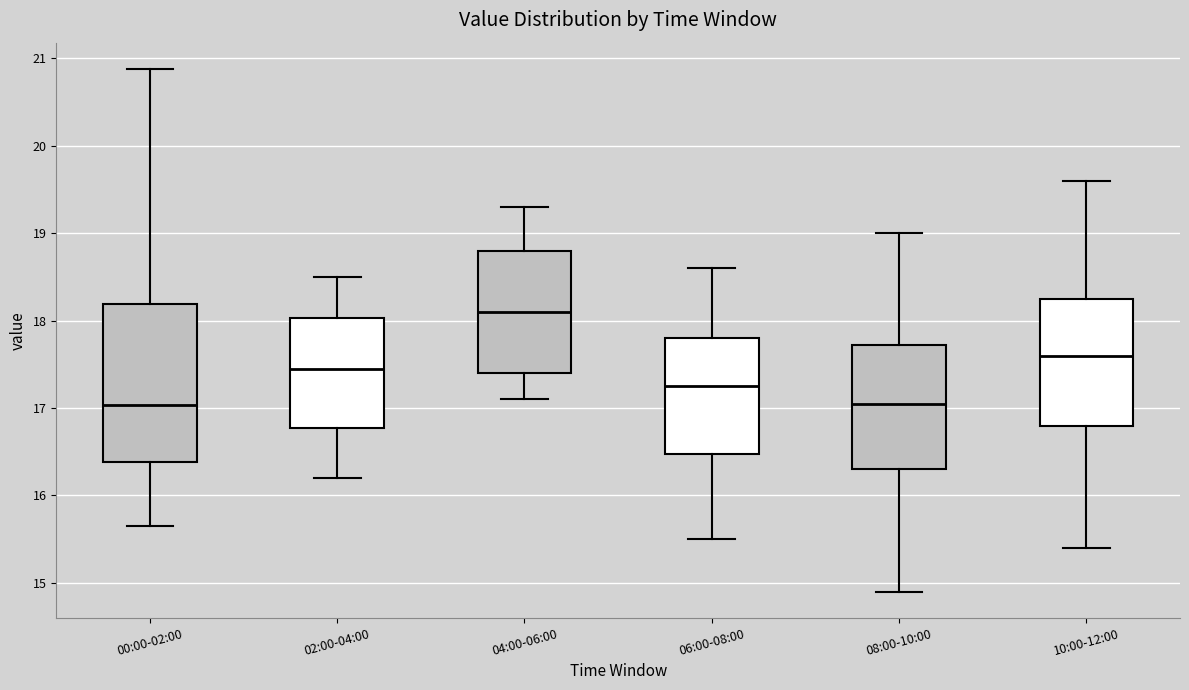

Which box is the tallest, from its lower edge to its upper edge?

00:00-02:00